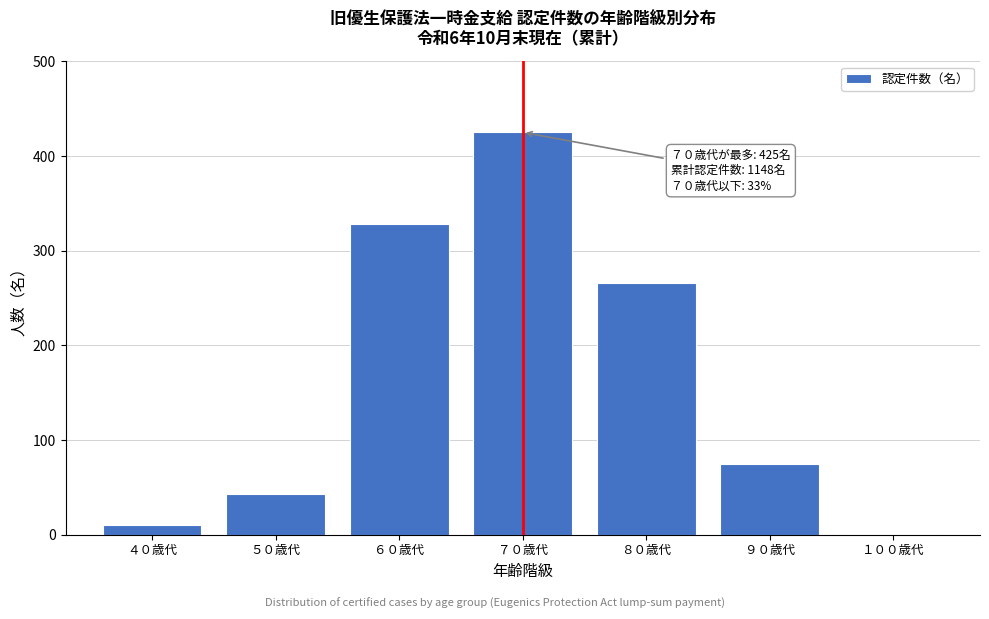

Reading left to right, extract all data points from this chart.

４０歳代=10	５０歳代=43	６０歳代=328	７０歳代=425	８０歳代=266	９０歳代=75	１００歳代=1